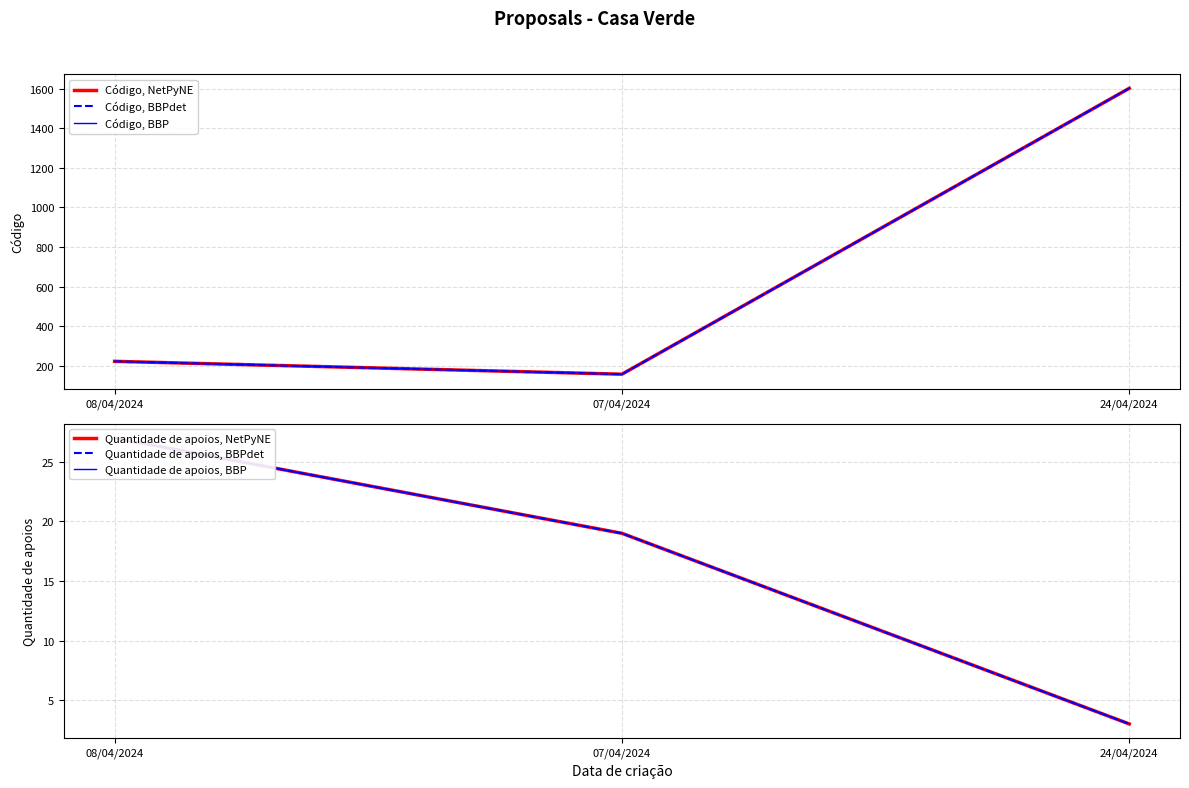

Rank the categories by Código, BBPdet value from lowest to highest.

07/04/2024, 08/04/2024, 24/04/2024